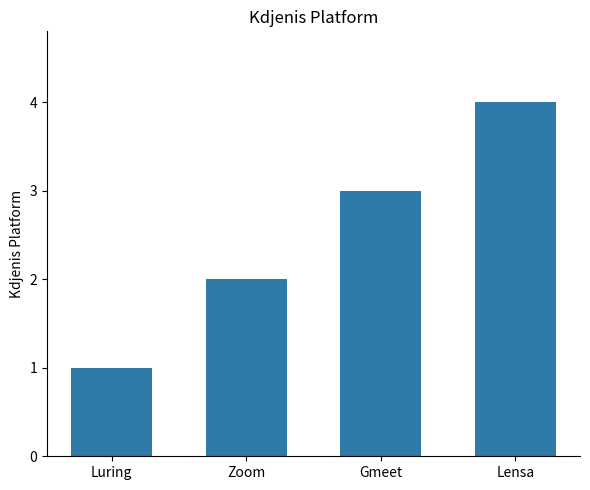

Reading left to right, transcribe all the data shown in this chart.

Luring=1	Zoom=2	Gmeet=3	Lensa=4